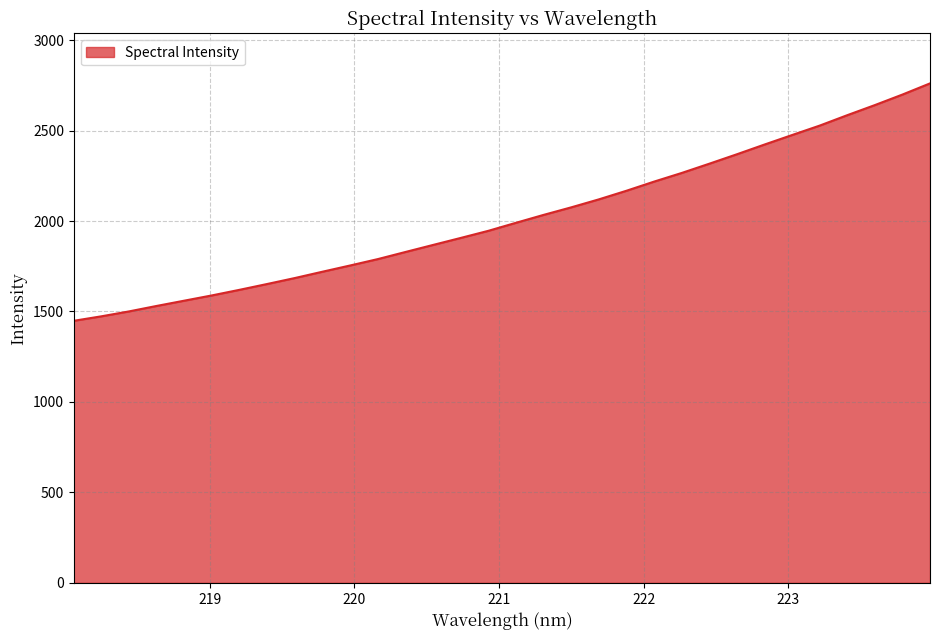

How many lines are shown in the chart?

1